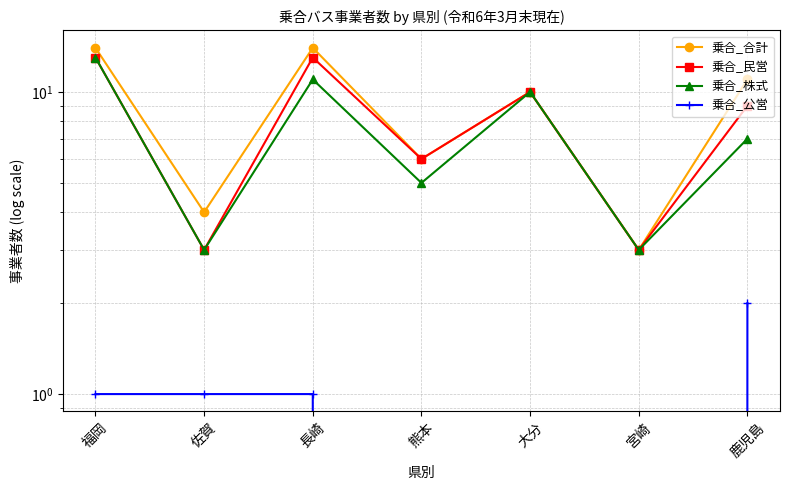

What is the average value of the 乗合_民営 series?

8